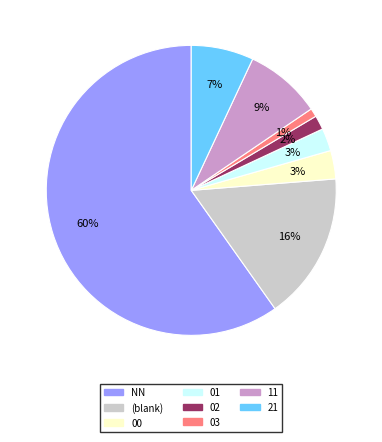

Is there any slice that represents more than half of the pie?

Yes